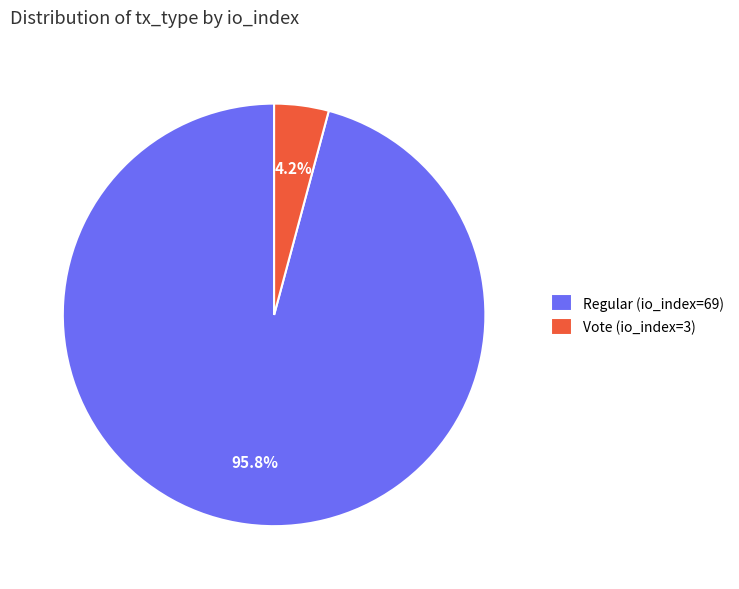

To the nearest percent, what portion does Regular (io_index=69) represent?

96%